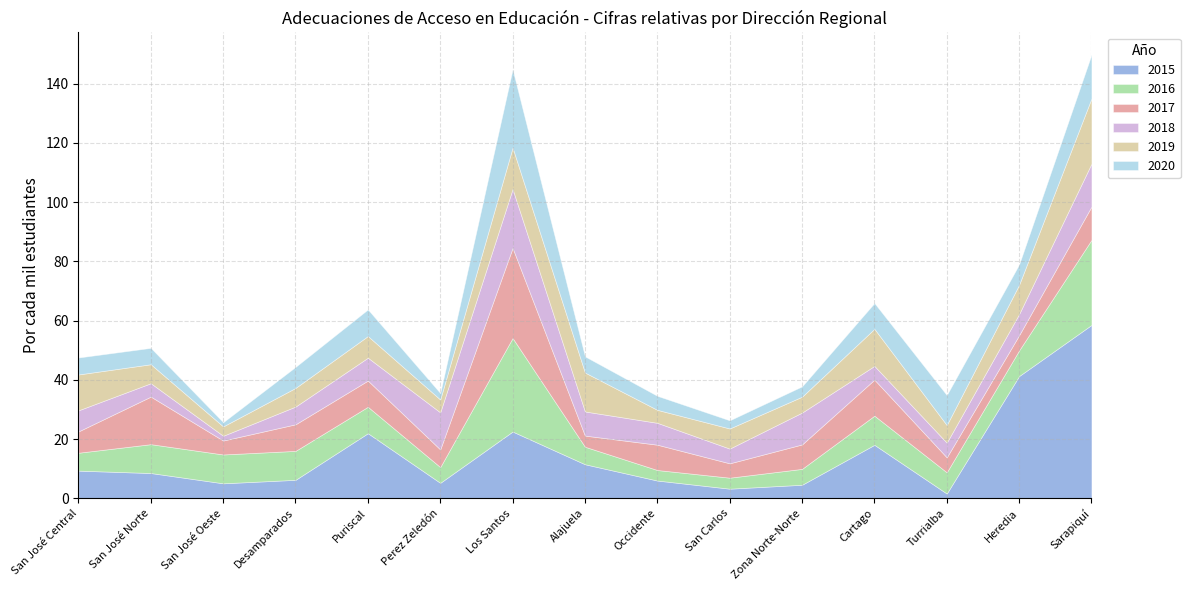

True or false: 2017 has a value of 8.3 at Zona Norte-Norte.

True